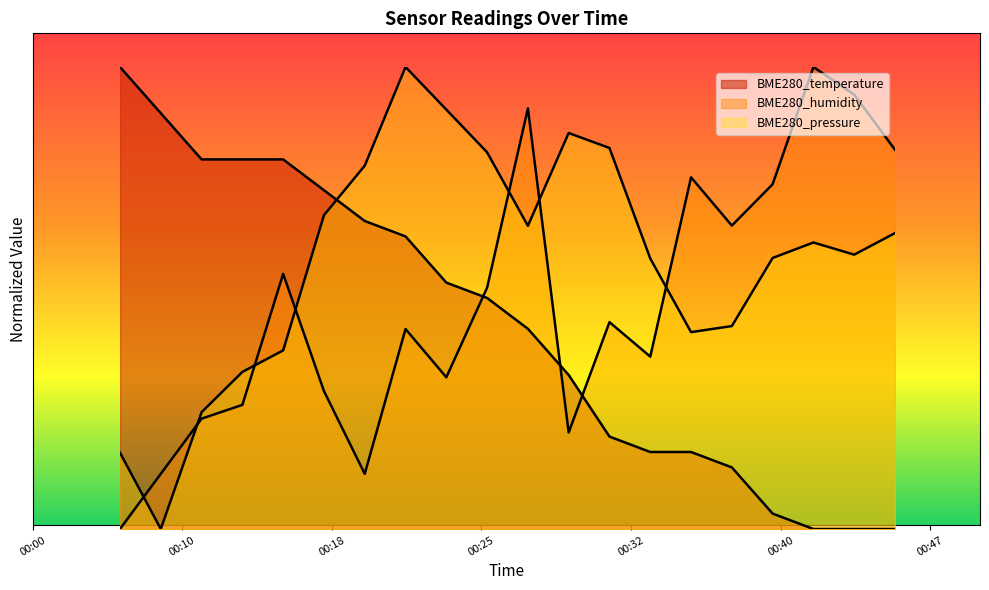

What is the difference between the maximum and minimum values in the BME280_temperature series?

1.0